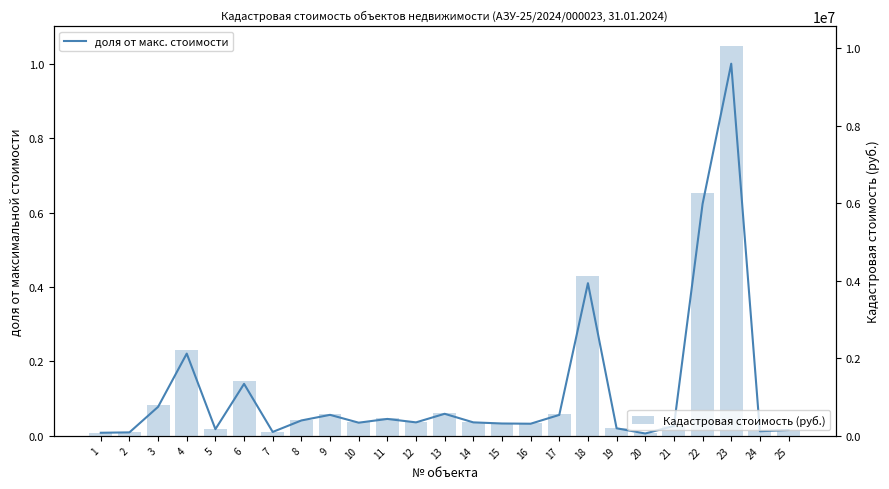

Reading left to right, transcribe all the data shown in this chart.

доля от макс. стоимости: 1=0.0	2=0.0	3=0.1	4=0.2	5=0.0	6=0.1	7=0.0	8=0.0	9=0.1	10=0.0	11=0.0	12=0.0	13=0.1	14=0.0	15=0.0	16=0.0	17=0.1	18=0.4	19=0.0	20=0.0	21=0.0	22=0.6	23=1.0	24=0.0	25=0.0
Кадастровая стоимость (руб.): 1=84169.5	2=94342.7	3=784794.3	4=2223293.6	5=180894.5	6=1405787.0	7=106158.1	8=416609.0	9=568188.1	10=356424.7	11=457776.5	12=364752.3	13=596609.9	14=365078.9	15=334287.8	16=328312.2	17=566545.6	18=4126730.3	19=205181.4	20=64548.9	21=266836.6	22=6266078.7	23=10057710.0	24=125176.0	25=157940.6